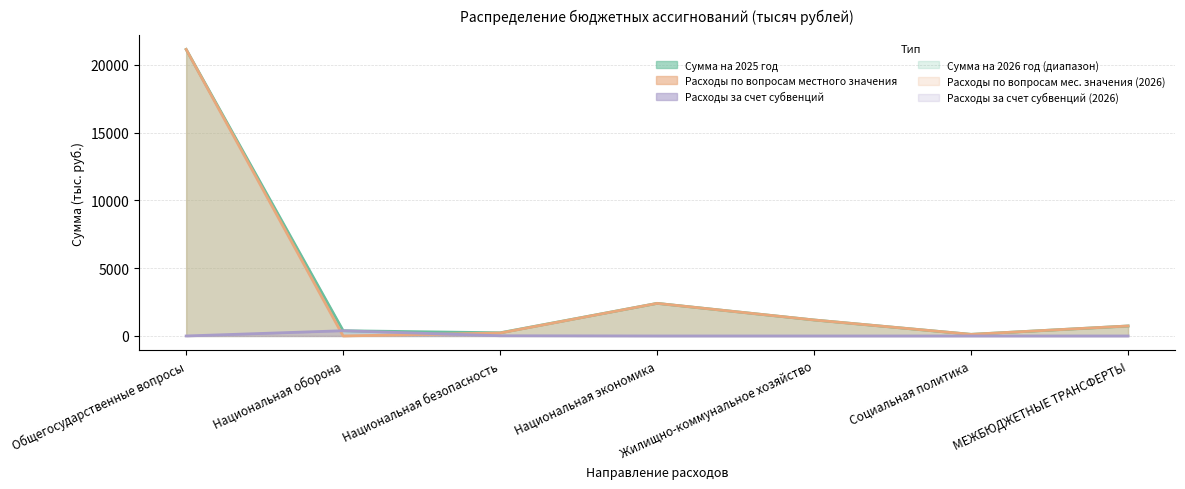

Where is Расходы за счет субвенций nearest to the value 193?

Национальная безопасность